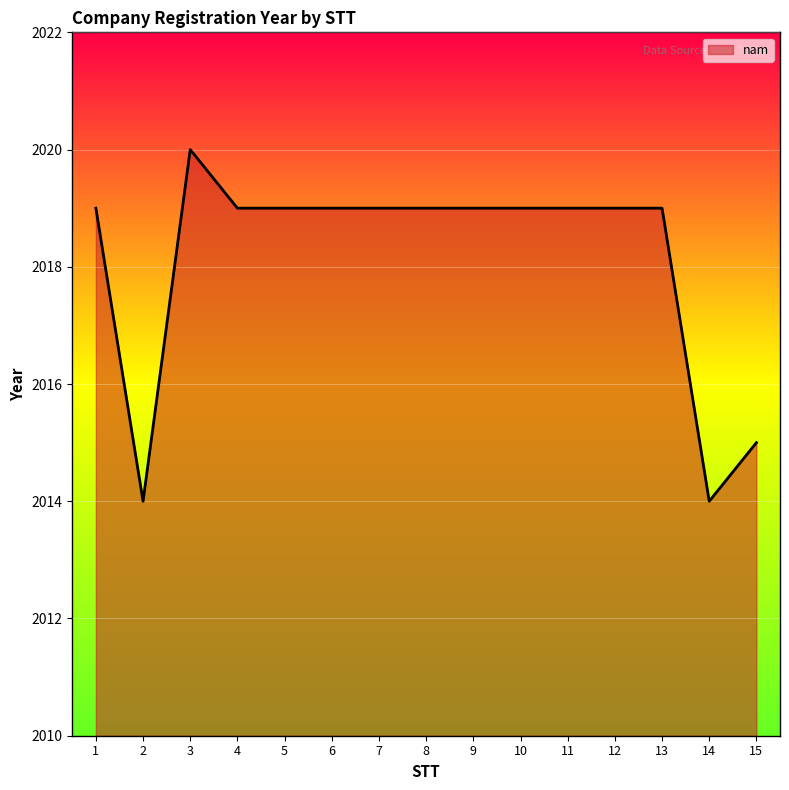

At which category does the data reach its first local valley?

2